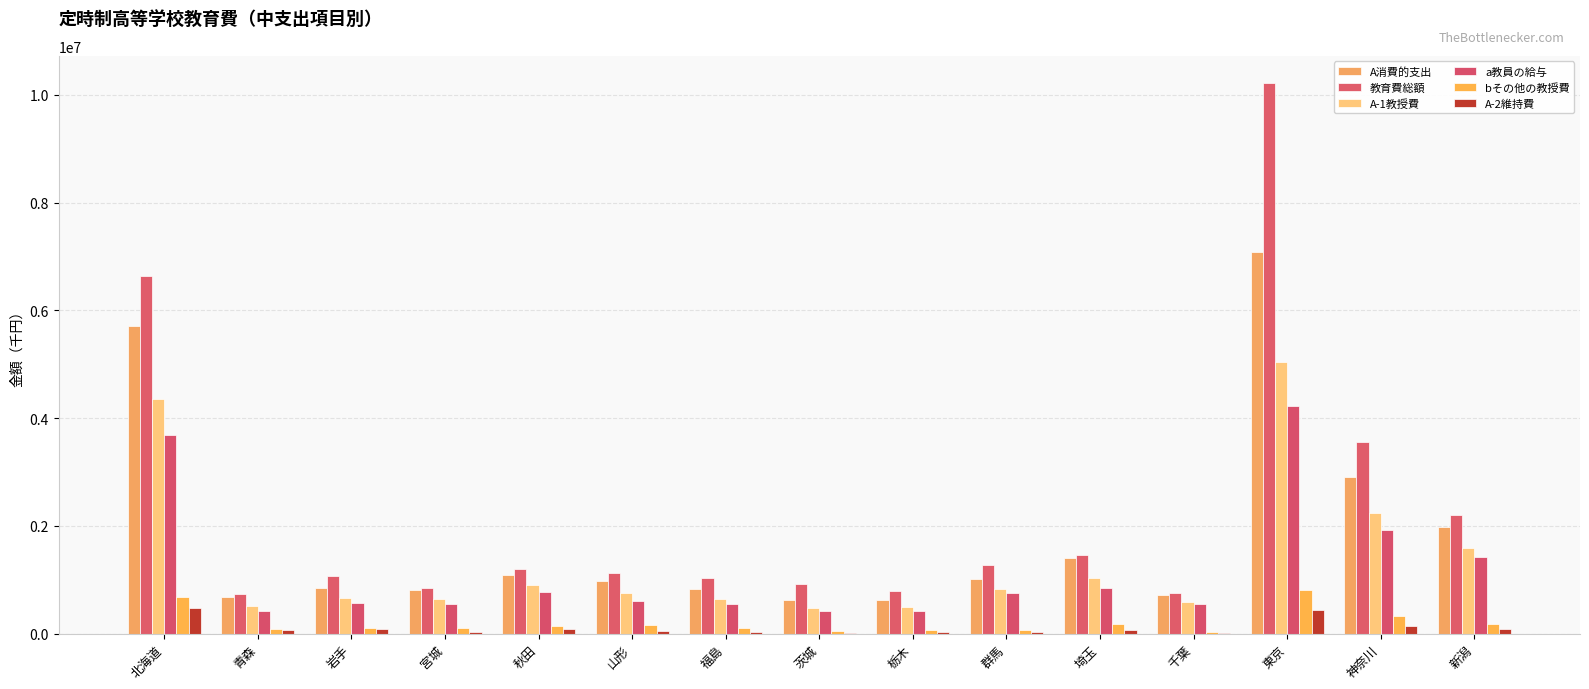

Are the bars grouped side by side (vs. stacked)?

Yes